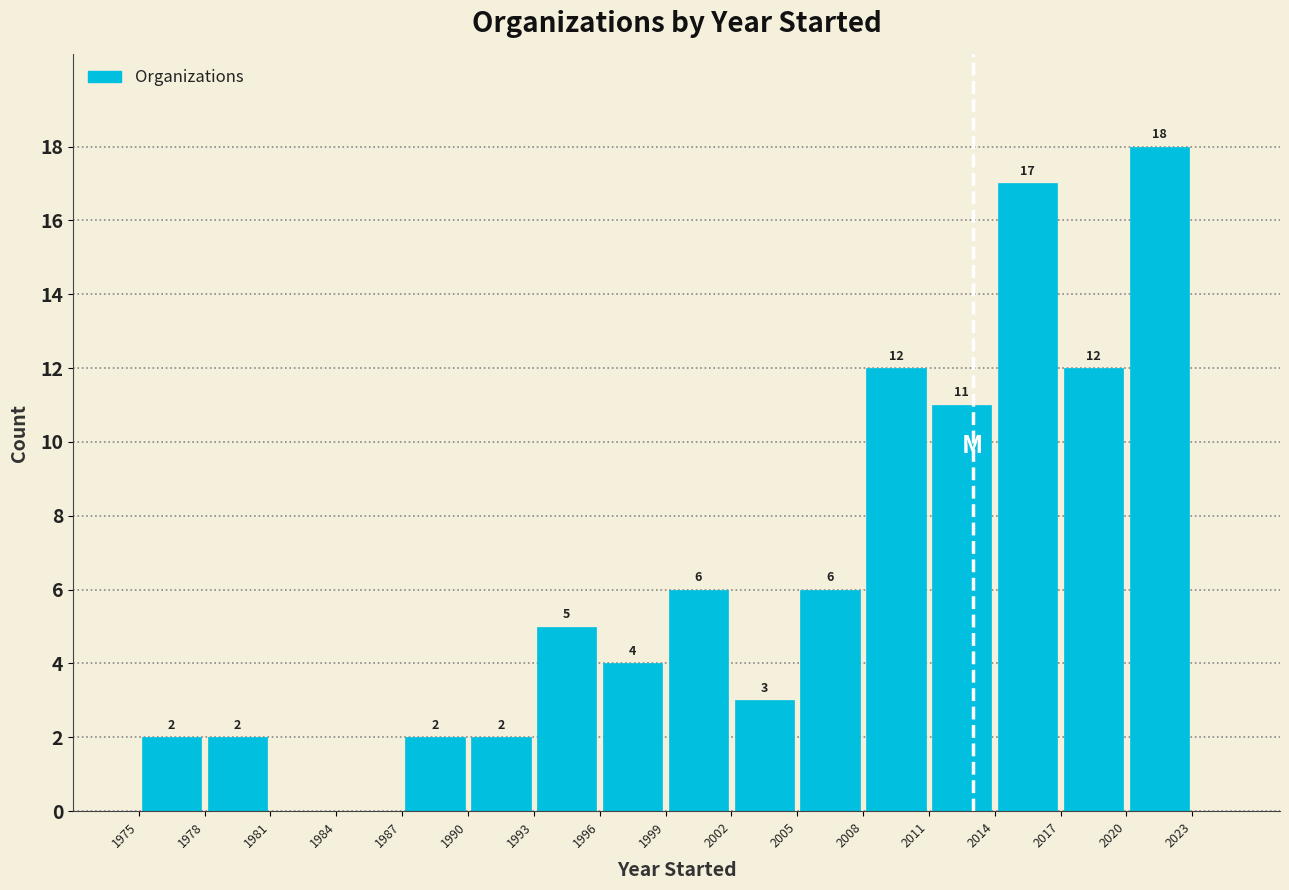

Which range on the x-axis has the tallest bar?

2020 to 2023